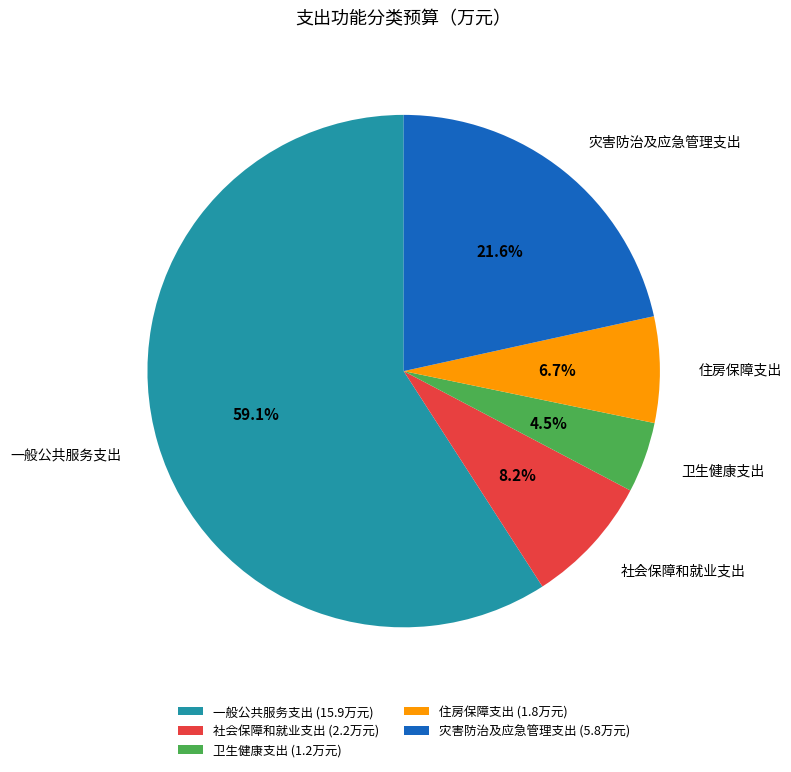

To the nearest percent, what portion does 社会保障和就业支出 represent?

8%